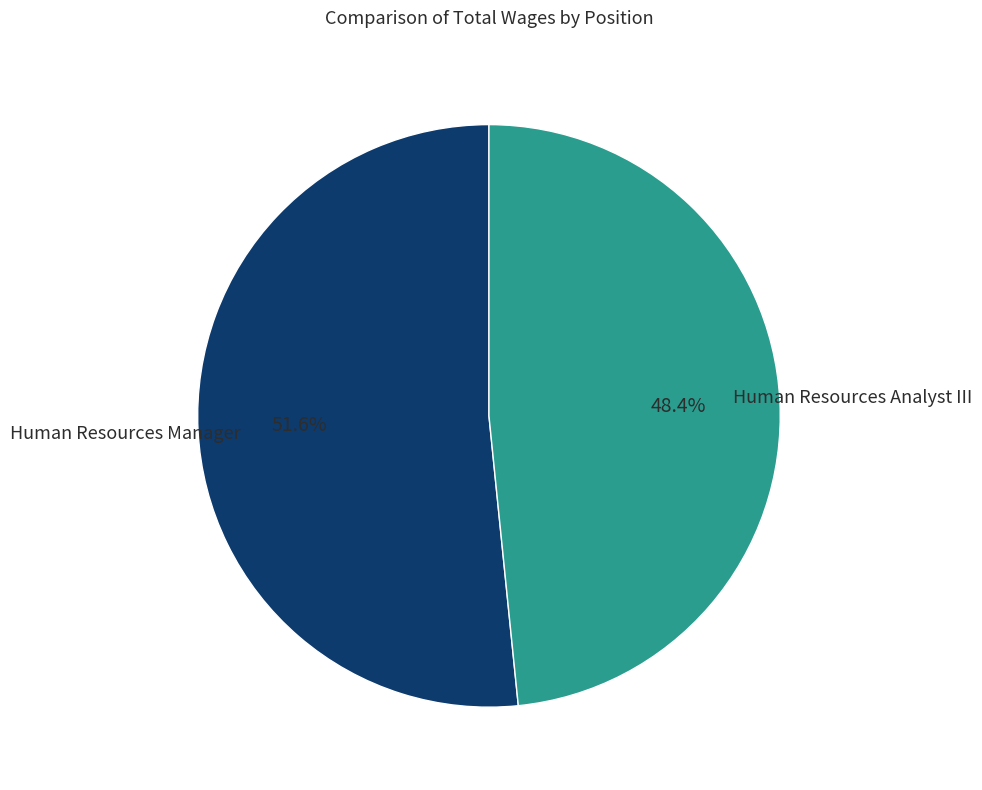

Is there a majority slice in this chart?

Yes